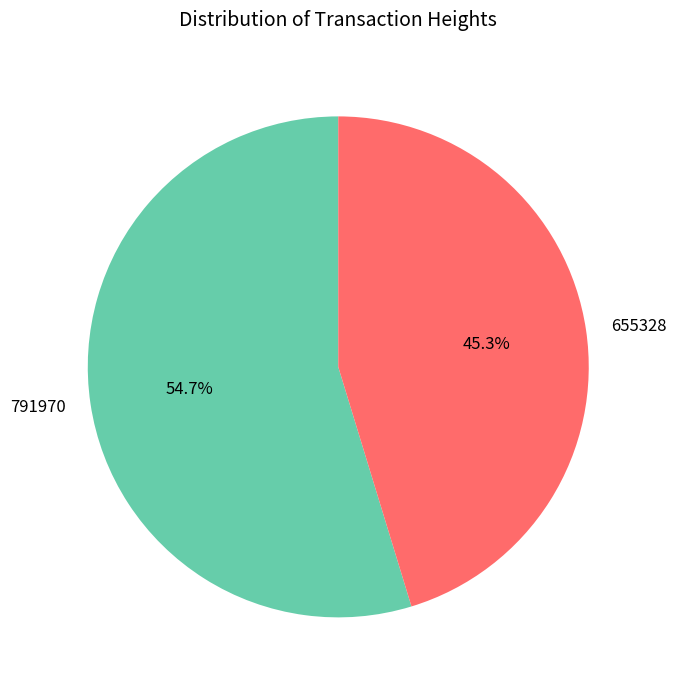

Is 791970 the majority of the pie?

Yes